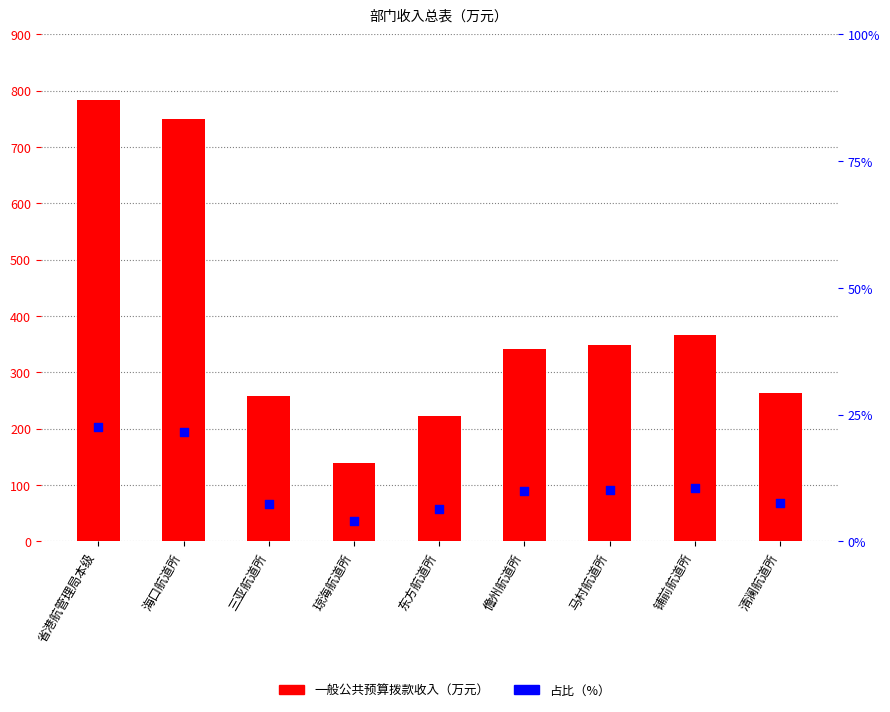

Which series contains the highest Y value?

一般公共预算拨款收入